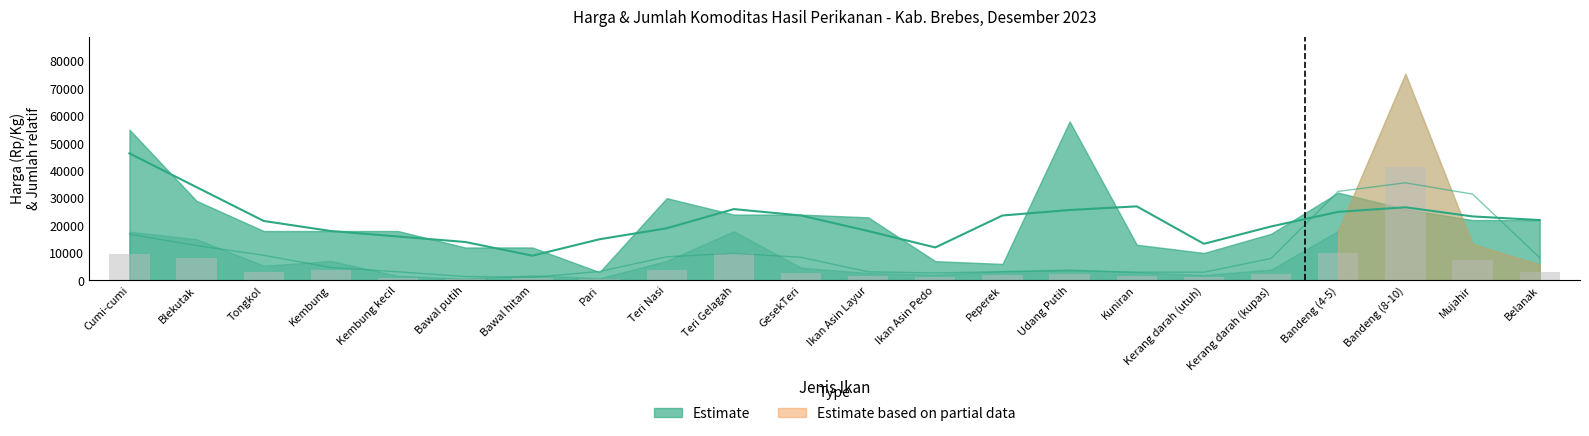

How many data points are less than 2551?

11